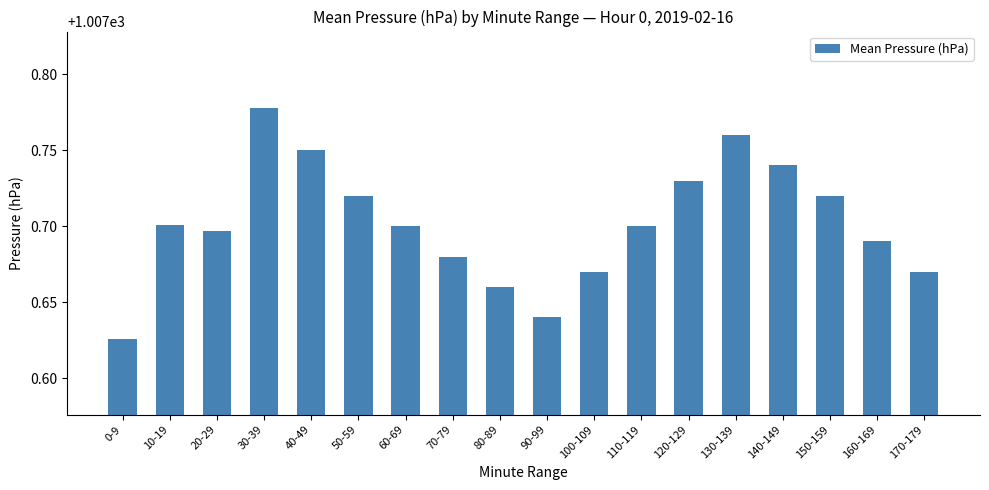

Which label corresponds to the smallest value in the chart?

0-9